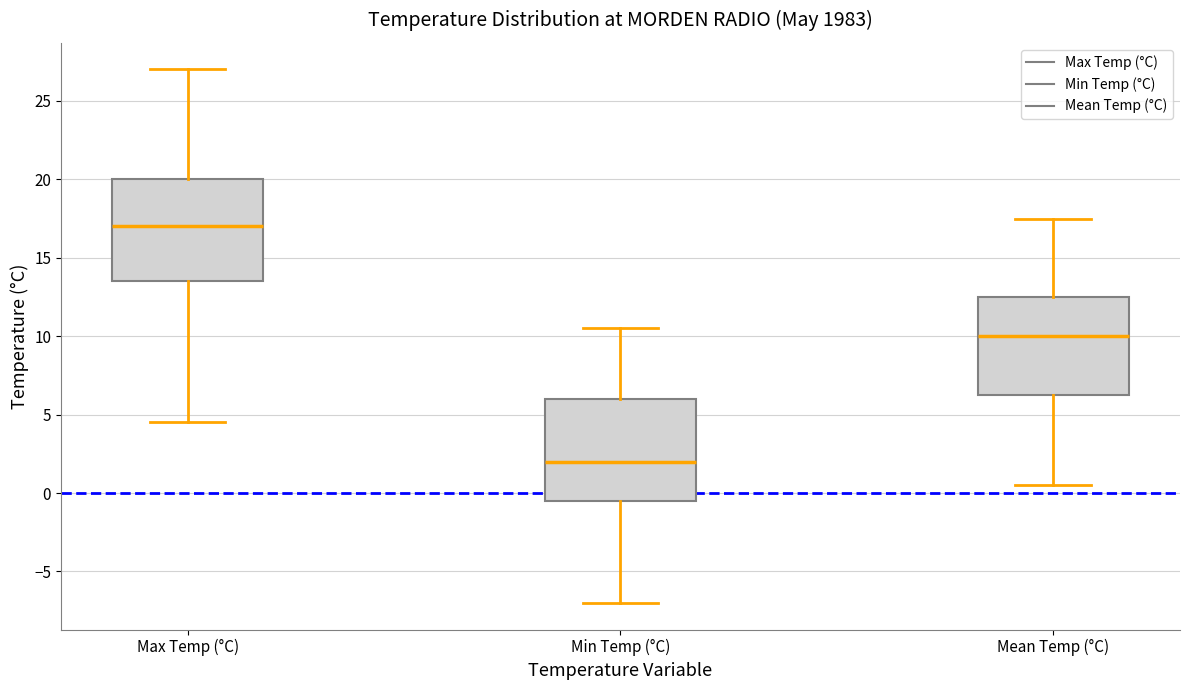

Reading left to right, read every box against the y-axis: the position of its median line, the range the box covers, and the ends of its whiskers. The values are not printed on the chart, so give them approximately, as read against the axis.

Max Temp (°C): median 17.0, box 13.5 to 20.0, whiskers 4.5 to 27.0
Min Temp (°C): median 2.0, box -0.5 to 6.0, whiskers -7.0 to 10.5
Mean Temp (°C): median 10.0, box 6.5 to 12.5, whiskers 0.5 to 17.5